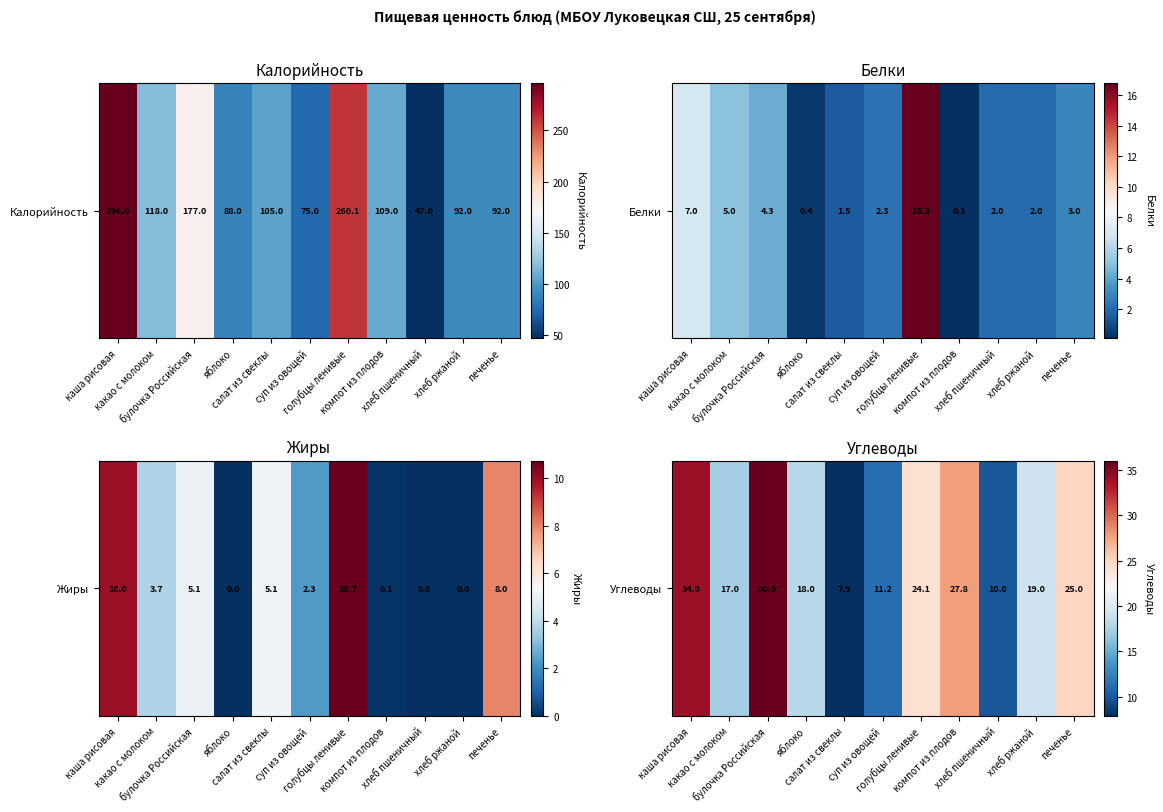

What is the approximate value at салат из свеклы?

7.9